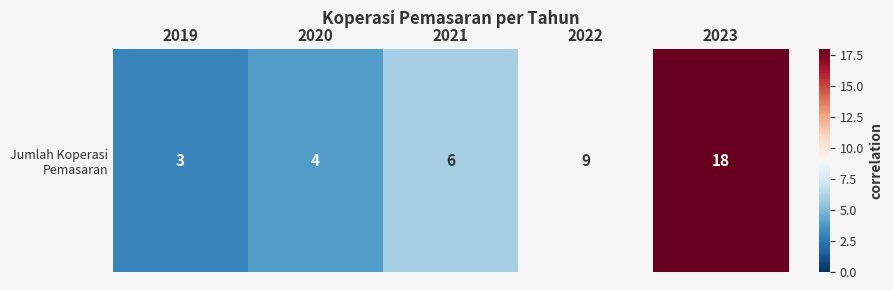

What is the difference between the values at 2019 and 2021?

3